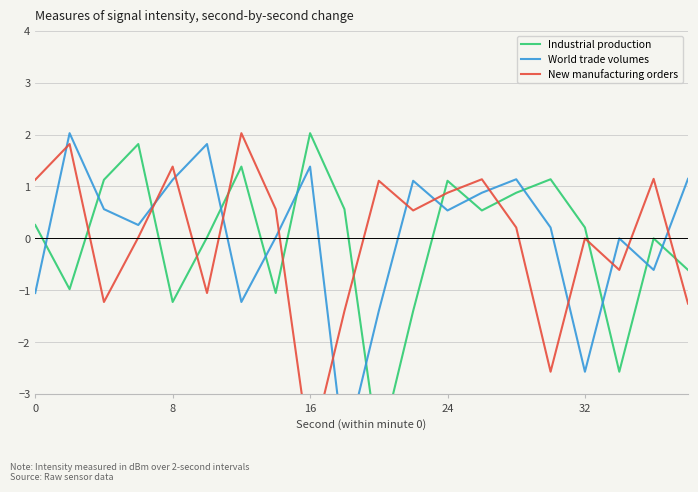

At how many categories does at least one series exceed 1?

16